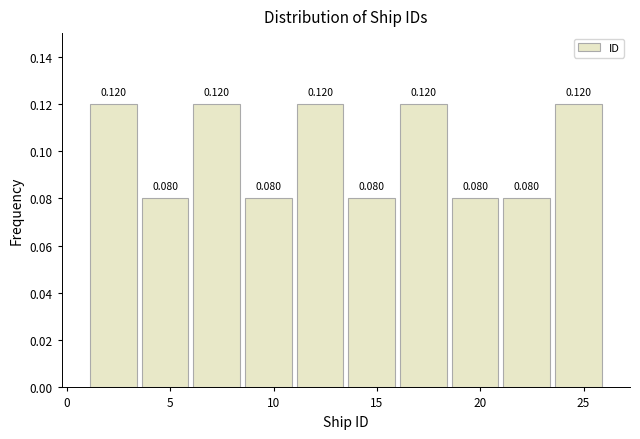

What is the height of the bar covering 16.0 to 18.5 on the x-axis?

0.120